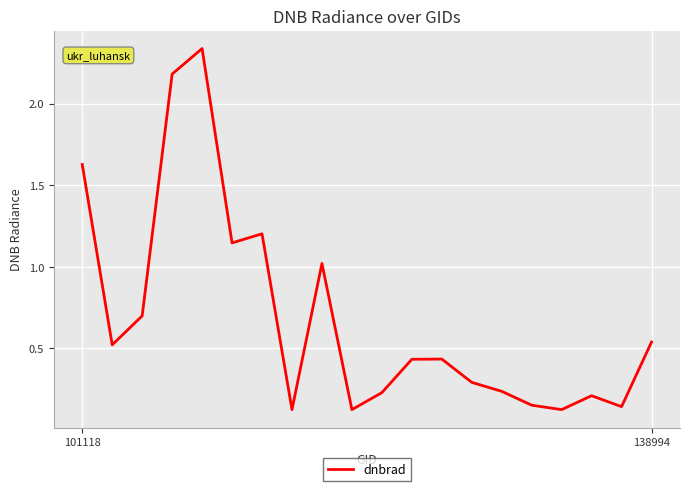

What is the difference between the maximum and minimum values?

2.2